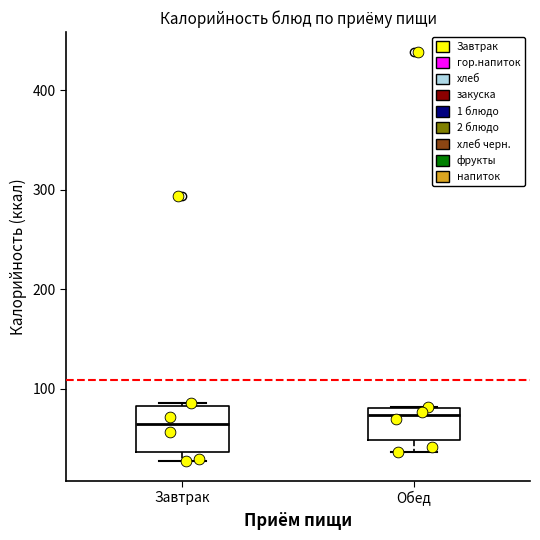

Where does the median line of the box for Завтрак sit on the y-axis? The values are not printed on the chart, so give them approximately, as read against the axis.

60